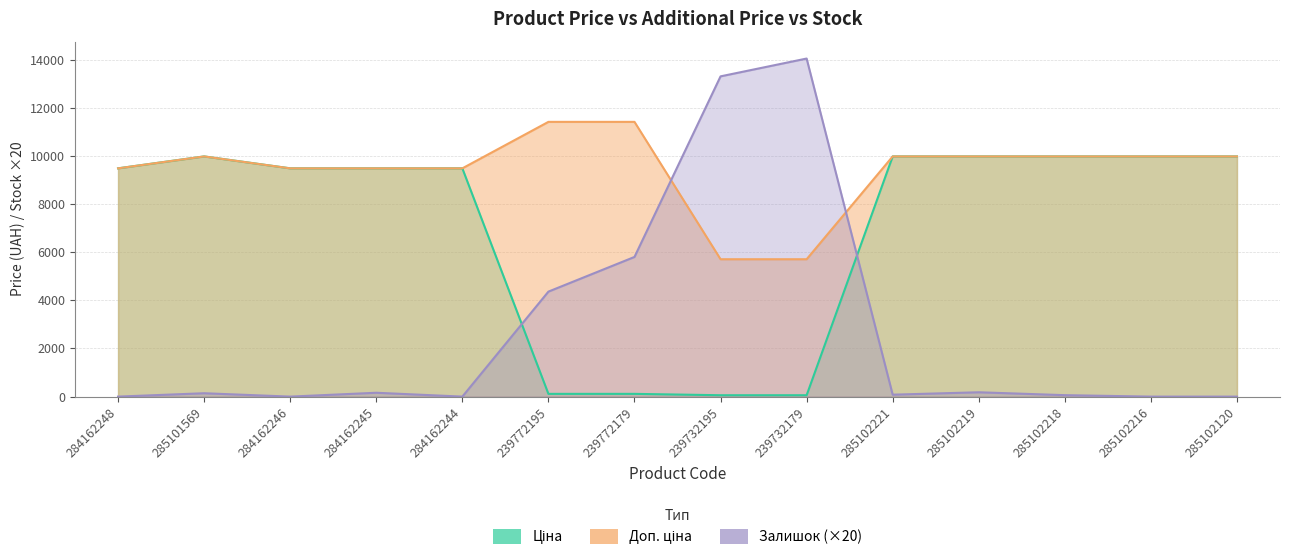

Reading right to left, transcribe all the data shown in this chart.

Ціна: 9975.0	9975.0	9975.0	9975.0	9975.0	57.0	57.0	114.1	114.1	9480.1	9480.1	9480.1	9975.0	9480.1
Доп. ціна: 9975.0	9975.0	9975.0	9975.0	9975.0	5705.0	5705.0	11410.0	11410.0	9480.1	9480.1	9480.1	9975.0	9480.1
Залишок: 0.0	0.0	60.0	180.0	80.0	14040.0	13300.0	5800.0	4360.0	0.0	160.0	0.0	140.0	0.0